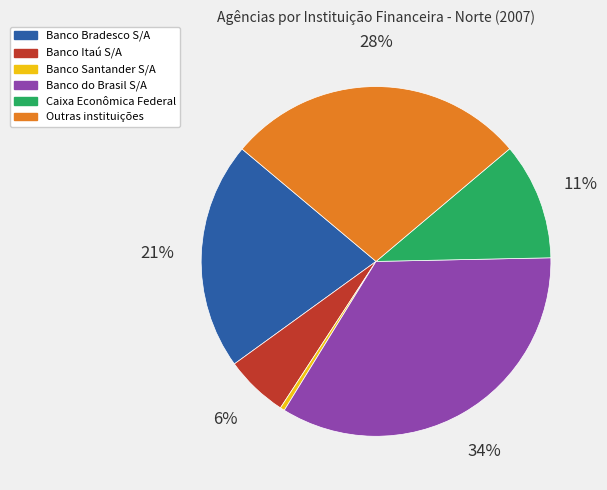

To the nearest percent, what is the combined percentage of Banco do Brasil S/A and Caixa Econômica Federal?

45%